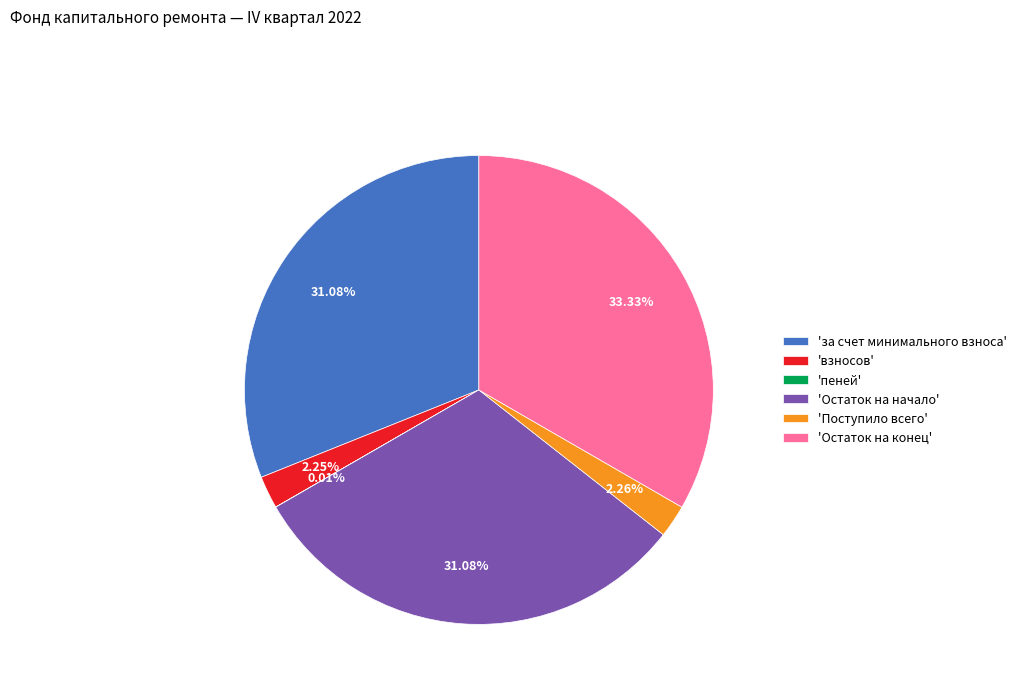

What is the largest slice in the pie chart?

'Остаток на конец'